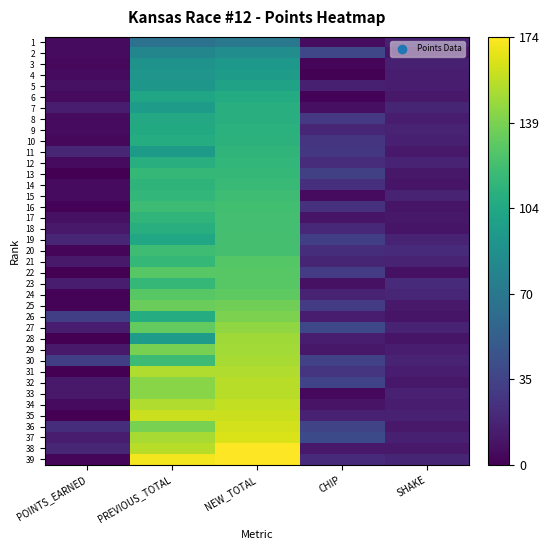

Reading right to left, extract all data points from this chart.

1: SHAKE=16	CHIP=6	NEW_TOTAL=70	PREVIOUS_TOTAL=65	POINTS_EARNED=5
2: SHAKE=10	CHIP=37	NEW_TOTAL=85	PREVIOUS_TOTAL=80	POINTS_EARNED=5
3: SHAKE=15	CHIP=3	NEW_TOTAL=93	PREVIOUS_TOTAL=89	POINTS_EARNED=4
4: SHAKE=14	CHIP=1	NEW_TOTAL=96	PREVIOUS_TOTAL=91	POINTS_EARNED=5
5: SHAKE=13	CHIP=15	NEW_TOTAL=100	PREVIOUS_TOTAL=92	POINTS_EARNED=8
6: SHAKE=12	CHIP=2	NEW_TOTAL=107	PREVIOUS_TOTAL=102	POINTS_EARNED=5
7: SHAKE=18	CHIP=7	NEW_TOTAL=109	PREVIOUS_TOTAL=96	POINTS_EARNED=13
8: SHAKE=13	CHIP=29	NEW_TOTAL=110	PREVIOUS_TOTAL=105	POINTS_EARNED=5
9: SHAKE=17	CHIP=19	NEW_TOTAL=111	PREVIOUS_TOTAL=106	POINTS_EARNED=5
10: SHAKE=15	CHIP=27	NEW_TOTAL=112	PREVIOUS_TOTAL=108	POINTS_EARNED=4
11: SHAKE=12	CHIP=28	NEW_TOTAL=114	PREVIOUS_TOTAL=95	POINTS_EARNED=19
12: SHAKE=17	CHIP=22	NEW_TOTAL=115	PREVIOUS_TOTAL=110	POINTS_EARNED=5
13: SHAKE=11	CHIP=33	NEW_TOTAL=116	PREVIOUS_TOTAL=116	POINTS_EARNED=0
14: SHAKE=10	CHIP=24	NEW_TOTAL=118	PREVIOUS_TOTAL=113	POINTS_EARNED=5
15: SHAKE=17	CHIP=5	NEW_TOTAL=120	PREVIOUS_TOTAL=115	POINTS_EARNED=5
16: SHAKE=10	CHIP=25	NEW_TOTAL=121	PREVIOUS_TOTAL=119	POINTS_EARNED=2
17: SHAKE=11	CHIP=10	NEW_TOTAL=122	PREVIOUS_TOTAL=114	POINTS_EARNED=8
18: SHAKE=10	CHIP=20	NEW_TOTAL=122	PREVIOUS_TOTAL=110	POINTS_EARNED=12
19: SHAKE=17	CHIP=32	NEW_TOTAL=123	PREVIOUS_TOTAL=104	POINTS_EARNED=19
20: SHAKE=21	CHIP=23	NEW_TOTAL=123	PREVIOUS_TOTAL=120	POINTS_EARNED=3
21: SHAKE=17	CHIP=18	NEW_TOTAL=128	PREVIOUS_TOTAL=116	POINTS_EARNED=12
22: SHAKE=8	CHIP=31	NEW_TOTAL=129	PREVIOUS_TOTAL=129	POINTS_EARNED=0
23: SHAKE=21	CHIP=8	NEW_TOTAL=129	PREVIOUS_TOTAL=116	POINTS_EARNED=13
24: SHAKE=19	CHIP=17	NEW_TOTAL=131	PREVIOUS_TOTAL=129	POINTS_EARNED=2
25: SHAKE=12	CHIP=30	NEW_TOTAL=136	PREVIOUS_TOTAL=134	POINTS_EARNED=2
26: SHAKE=10	CHIP=14	NEW_TOTAL=140	PREVIOUS_TOTAL=108	POINTS_EARNED=32
27: SHAKE=17	CHIP=38	NEW_TOTAL=145	PREVIOUS_TOTAL=132	POINTS_EARNED=13
28: SHAKE=10	CHIP=13	NEW_TOTAL=149	PREVIOUS_TOTAL=96	POINTS_EARNED=0
29: SHAKE=13	CHIP=11	NEW_TOTAL=150	PREVIOUS_TOTAL=138	POINTS_EARNED=12
30: SHAKE=17	CHIP=34	NEW_TOTAL=151	PREVIOUS_TOTAL=119	POINTS_EARNED=32
31: SHAKE=14	CHIP=26	NEW_TOTAL=153	PREVIOUS_TOTAL=153	POINTS_EARNED=0
32: SHAKE=11	CHIP=35	NEW_TOTAL=155	PREVIOUS_TOTAL=143	POINTS_EARNED=12
33: SHAKE=16	CHIP=4	NEW_TOTAL=155	PREVIOUS_TOTAL=143	POINTS_EARNED=12
34: SHAKE=13	CHIP=9	NEW_TOTAL=158	PREVIOUS_TOTAL=153	POINTS_EARNED=5
35: SHAKE=16	CHIP=16	NEW_TOTAL=160	PREVIOUS_TOTAL=160	POINTS_EARNED=0
36: SHAKE=12	CHIP=36	NEW_TOTAL=162	PREVIOUS_TOTAL=139	POINTS_EARNED=23
37: SHAKE=15	CHIP=39	NEW_TOTAL=164	PREVIOUS_TOTAL=151	POINTS_EARNED=13
38: SHAKE=12	CHIP=12	NEW_TOTAL=174	PREVIOUS_TOTAL=155	POINTS_EARNED=19
39: SHAKE=18	CHIP=21	NEW_TOTAL=174	PREVIOUS_TOTAL=171	POINTS_EARNED=3